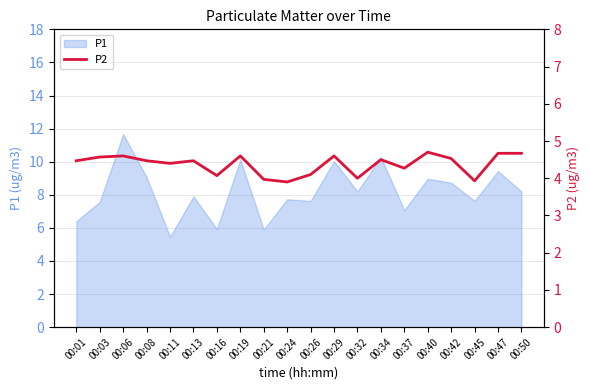

Reading left to right, what are all the values shown in this chart?

4.5	4.6	4.6	4.5	4.4	4.5	4.1	4.6	4.0	3.9	4.1	4.6	4.0	4.5	4.3	4.7	4.5	3.9	4.7	4.7